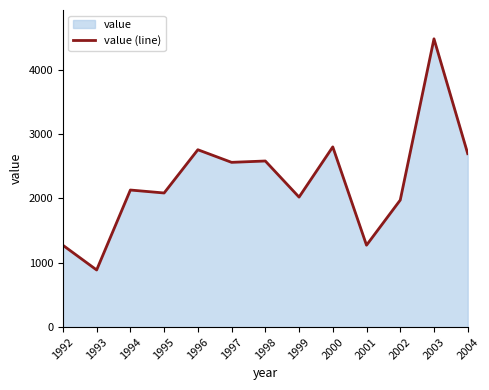

List the labels in order of value, smallest first.

1993, 1992, 2001, 2002, 1999, 1995, 1994, 1997, 1998, 2004, 1996, 2000, 2003